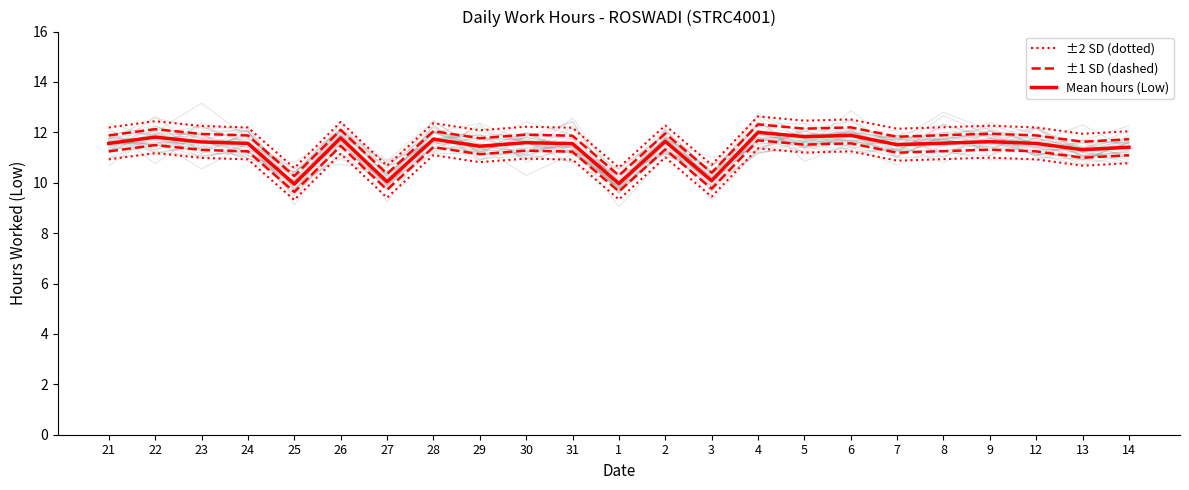

What position from the left is 29?

9